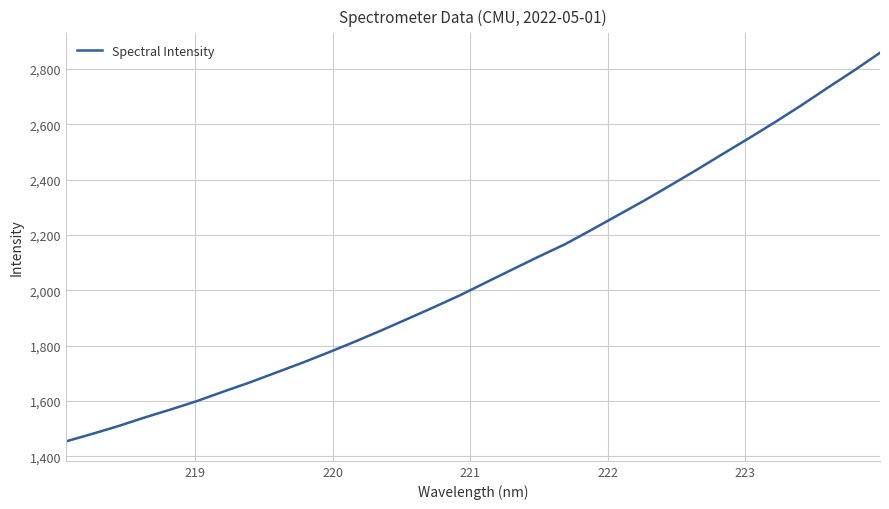

What is the maximum value shown in the chart?

2858.9